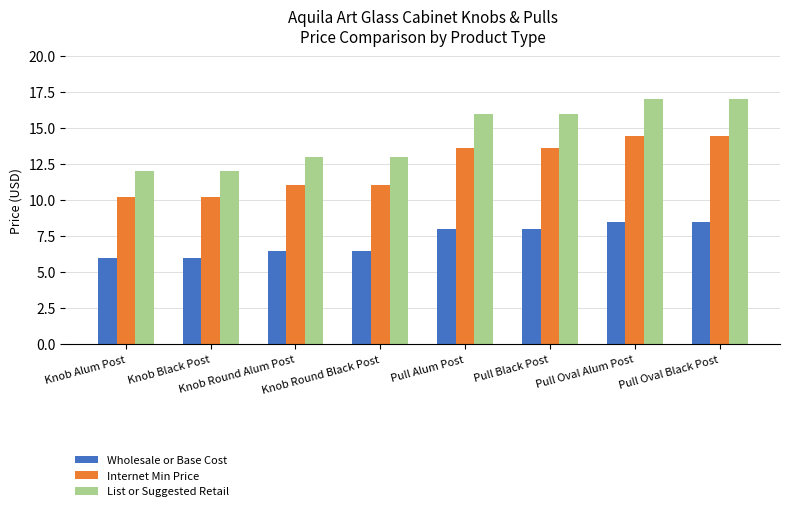

What is the average value of the List or Suggested Retail series?

14.5